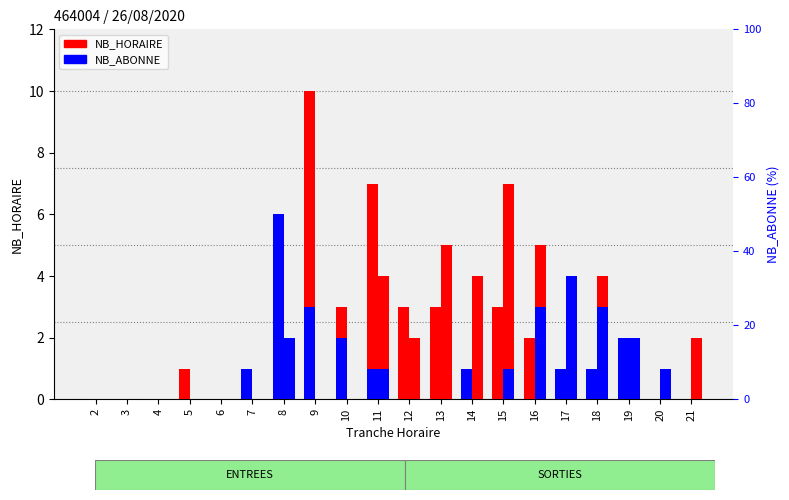

Rank the series by their maximum value, from highest to lowest.

ENTREES NB_HORAIRE, SORTIES NB_HORAIRE, ENTREES NB_ABONNE, SORTIES NB_ABONNE